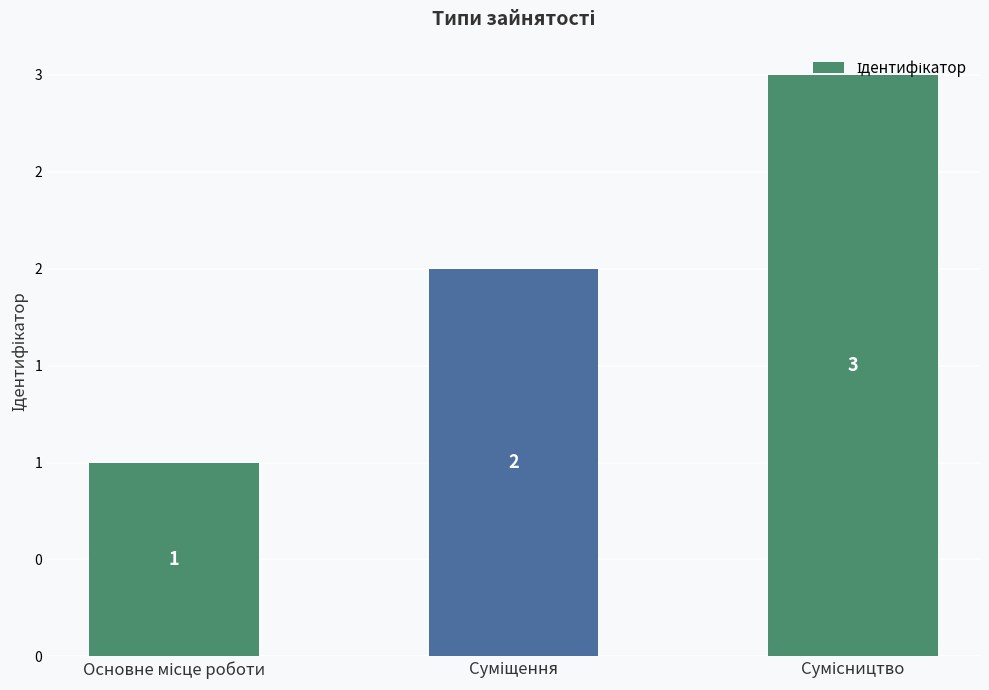

List the labels in order of value, largest first.

Сумісництво, Суміщення, Основне місце роботи